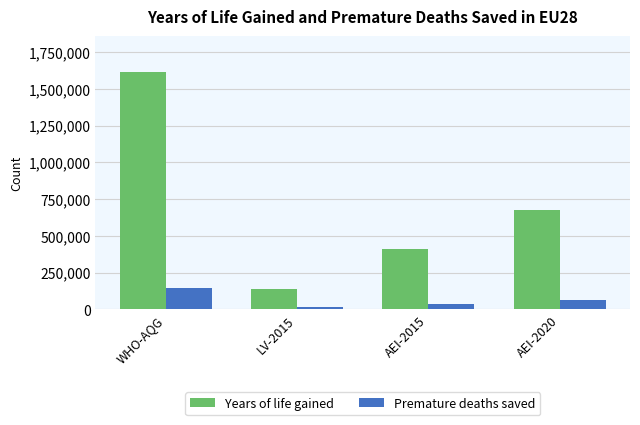

List the series in order of their peak value, highest first.

Years of life gained, Premature deaths saved